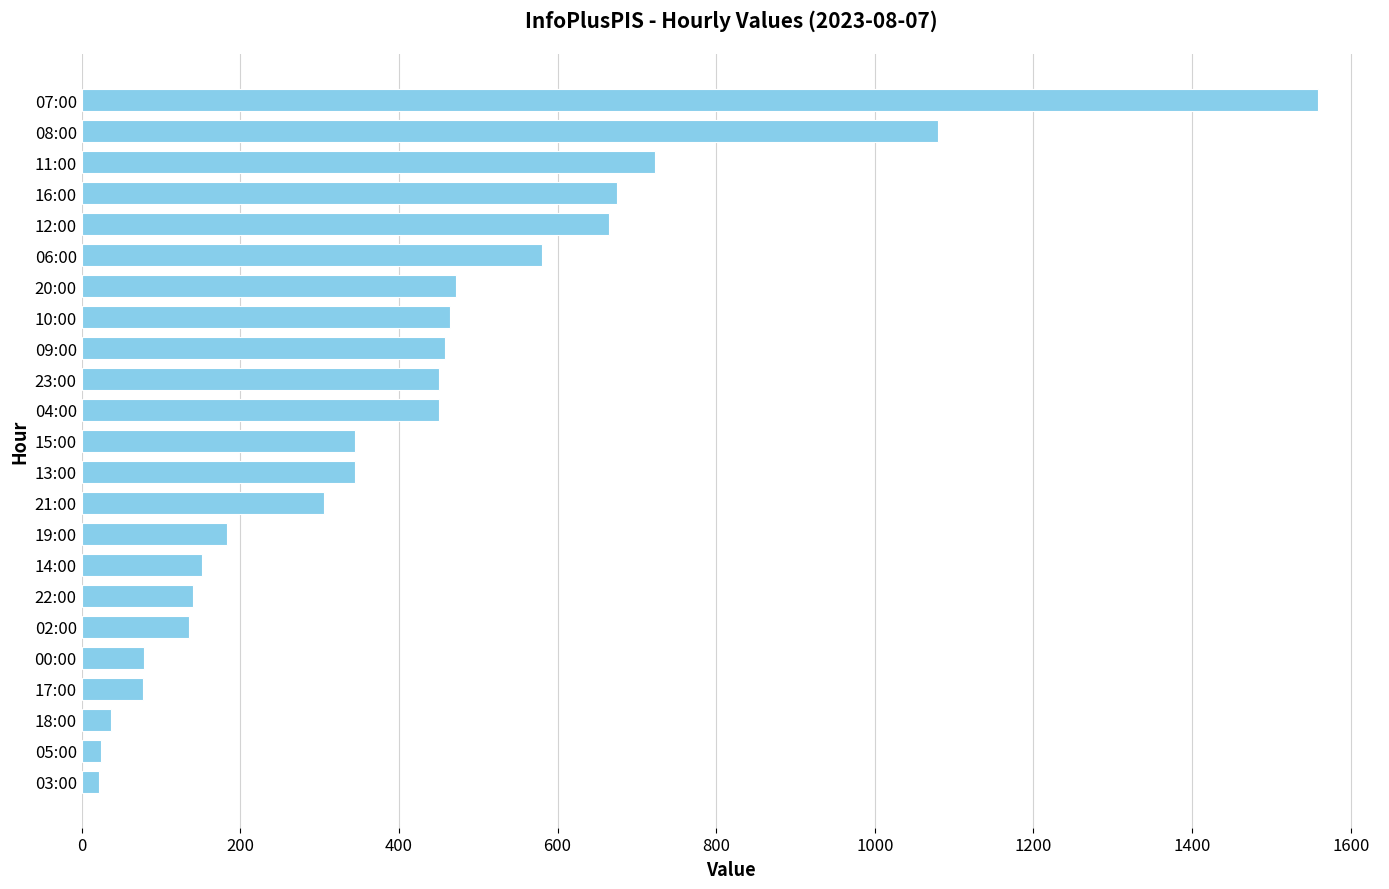

Where is the data nearest to the value 790?

11:00